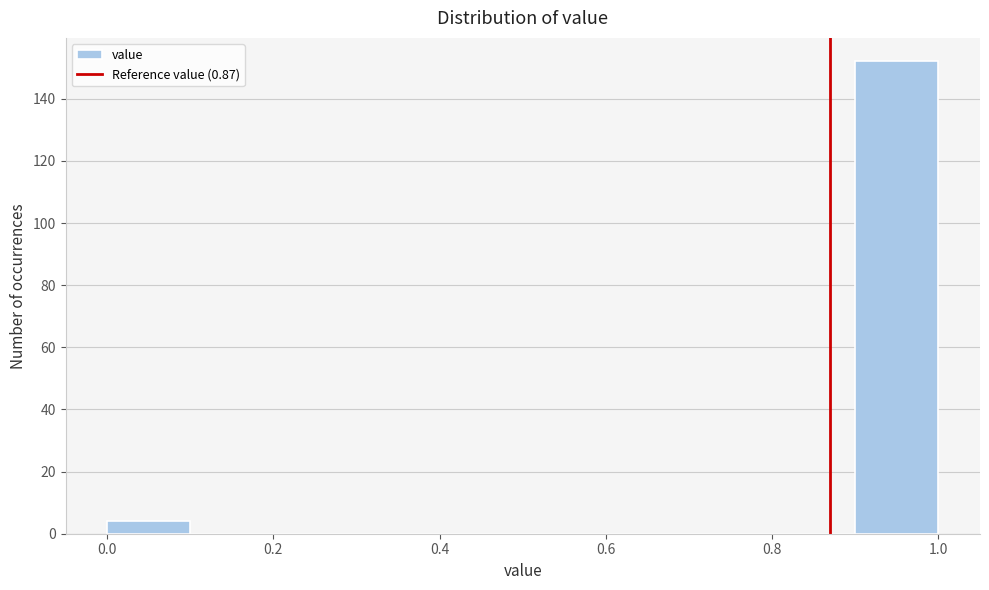

Reading left to right, list every bar in this chart as the range it spans on the x-axis followed by its height. The values are not printed on the chart, so give them approximately, as read against the axis.

0.0 to 0.1: 4
0.1 to 0.2: 0
0.2 to 0.3: 0
0.3 to 0.4: 0
0.4 to 0.5: 0
0.5 to 0.6: 0
0.6 to 0.7: 0
0.7 to 0.8: 0
0.8 to 0.9: 0
0.9 to 1.0: 152